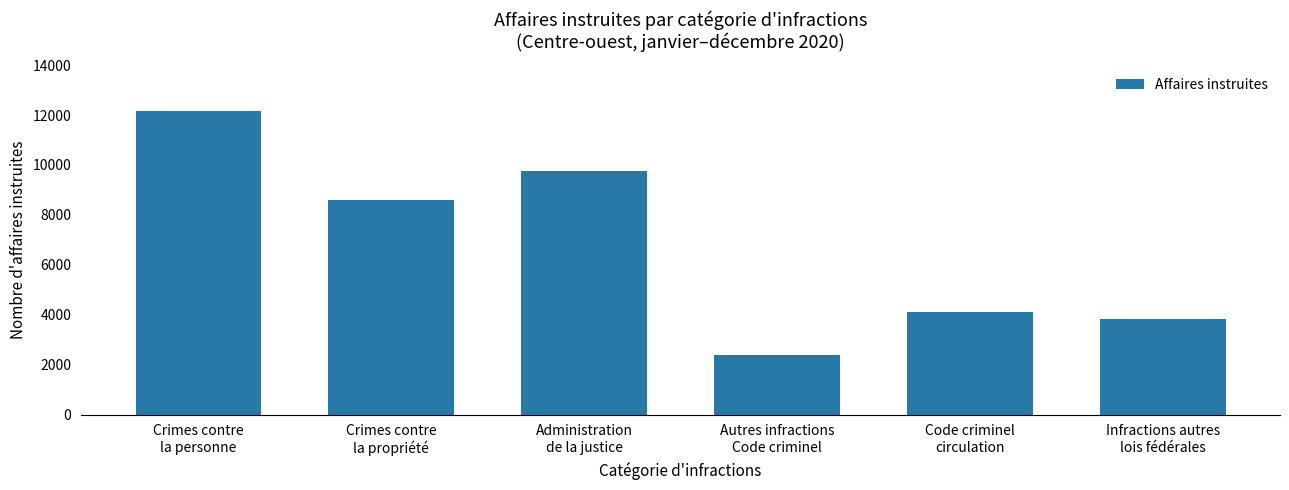

Is it true that the value at Crimes contre
la personne is 3447?

False